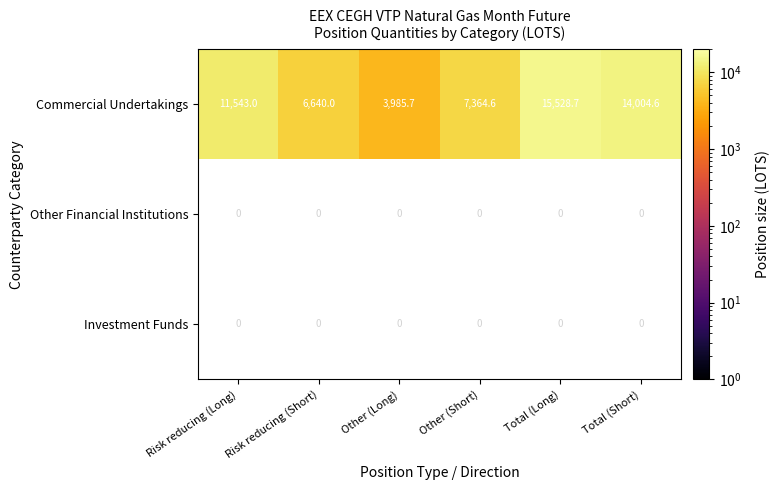

Is it true that Commercial Undertakings equals 15528.7 at Total (Long)?

True